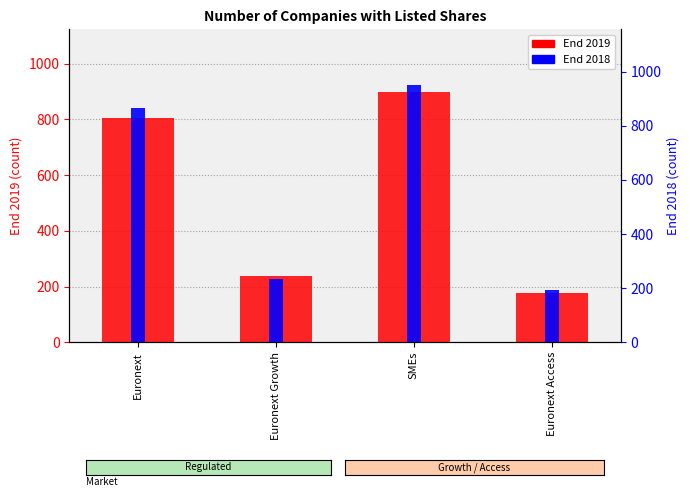

At which label does End 2018 reach its peak?

SMEs